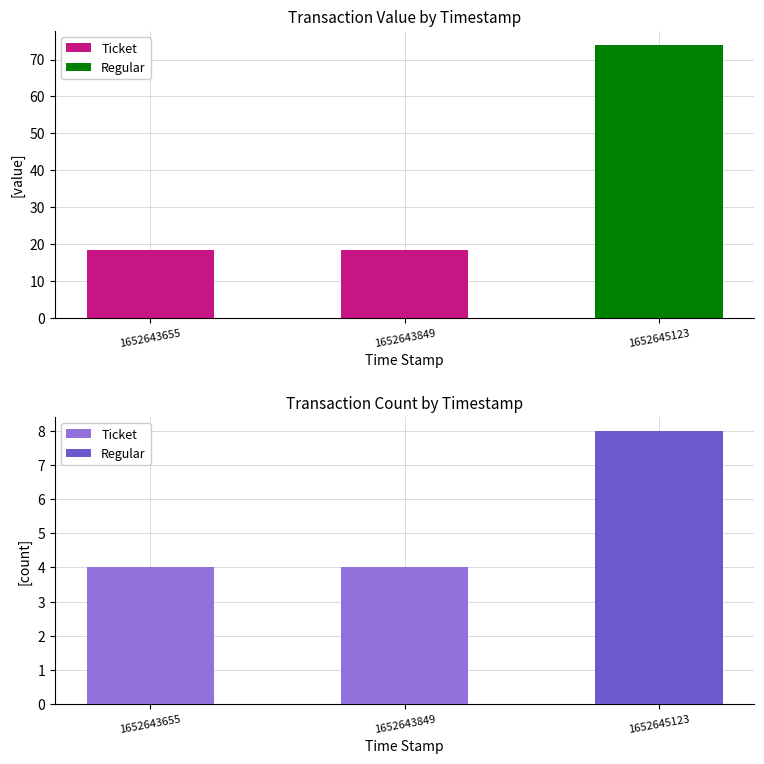

What are all the series names shown in the legend?

Ticket, Regular